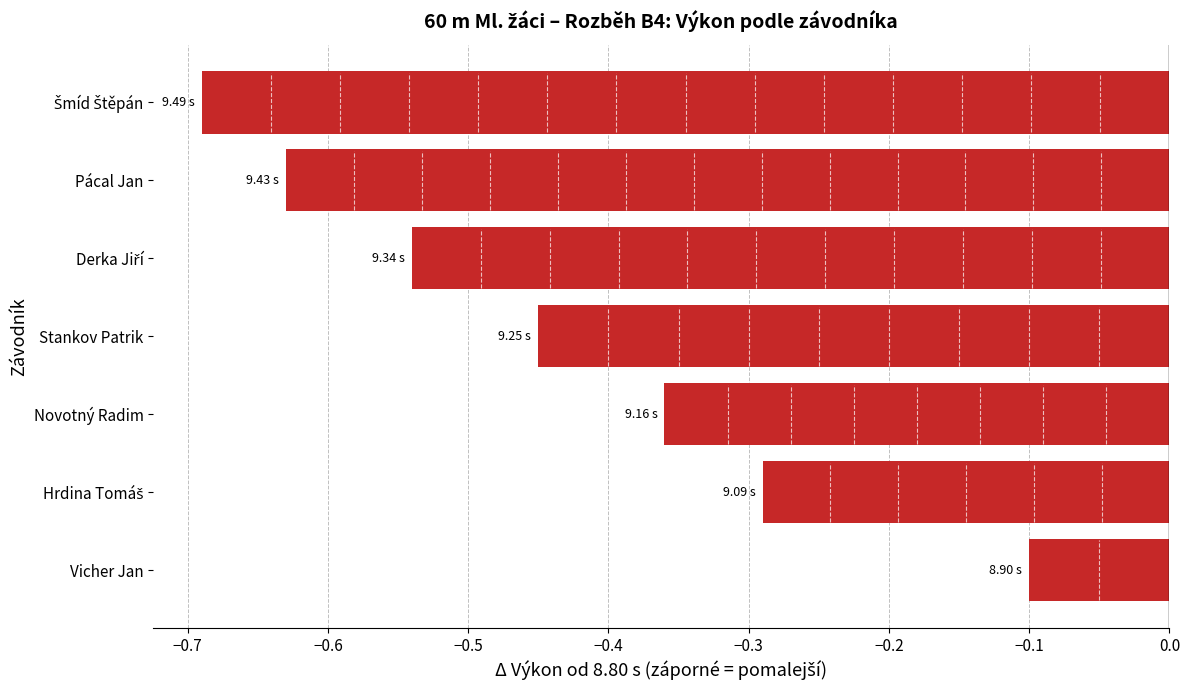

At which label is the value closest to 0?

Vicher Jan